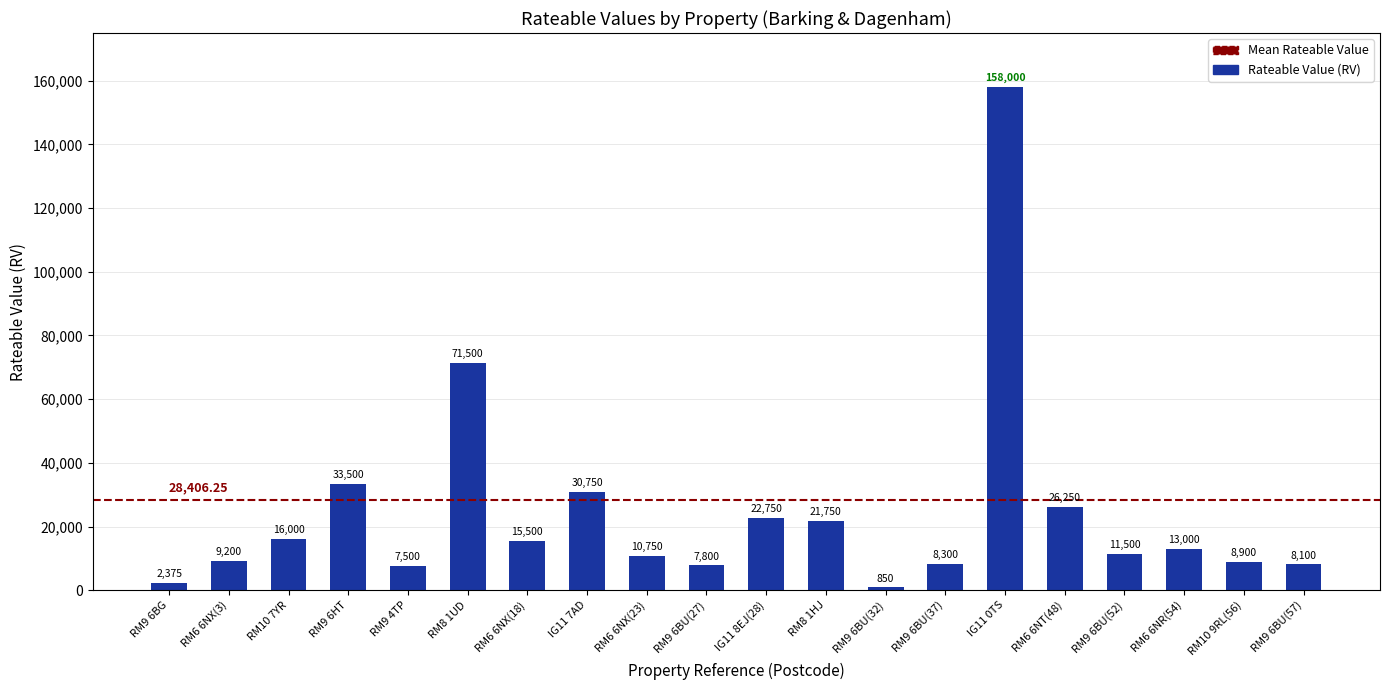

Rank the categories by value from lowest to highest.

RM9 6BU(32), RM9 6BG, RM9 4TP, RM9 6BU(27), RM9 6BU(57), RM9 6BU(37), RM10 9RL(56), RM6 6NX(3), RM6 6NX(23), RM9 6BU(52), RM6 6NR(54), RM6 6NX(18), RM10 7YR, RM8 1HJ, IG11 8EJ(28), RM6 6NT(48), IG11 7AD, RM9 6HT, RM8 1UD, IG11 0TS